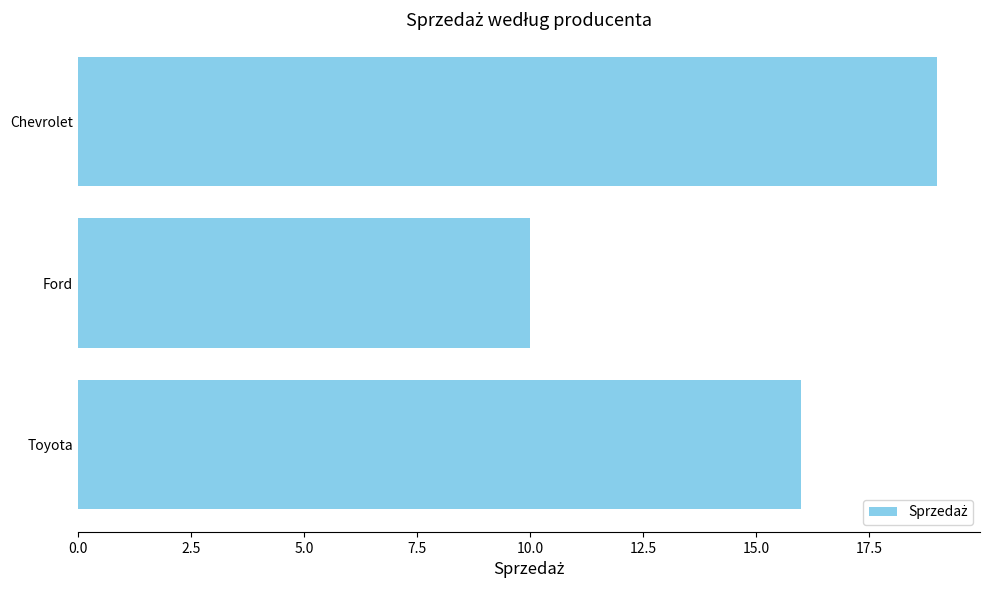

What is the difference between the maximum and second lowest values?

3